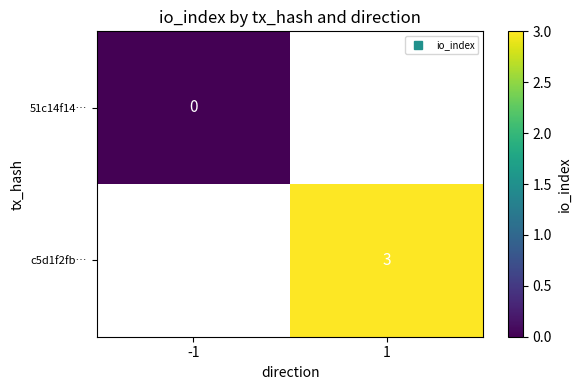

The c5d1f2fb… series shows 3.0 at 1. True or false?

True